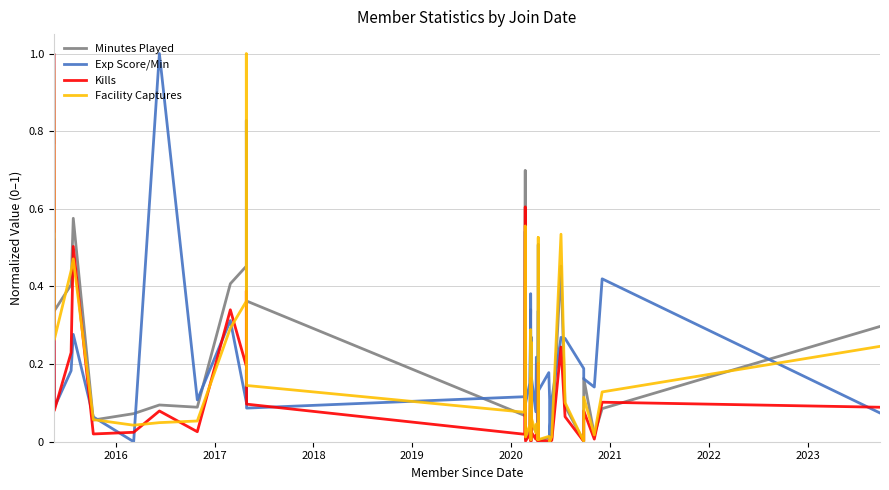

What is the value of the Facility Captures point at the 37th from the left?

0.1